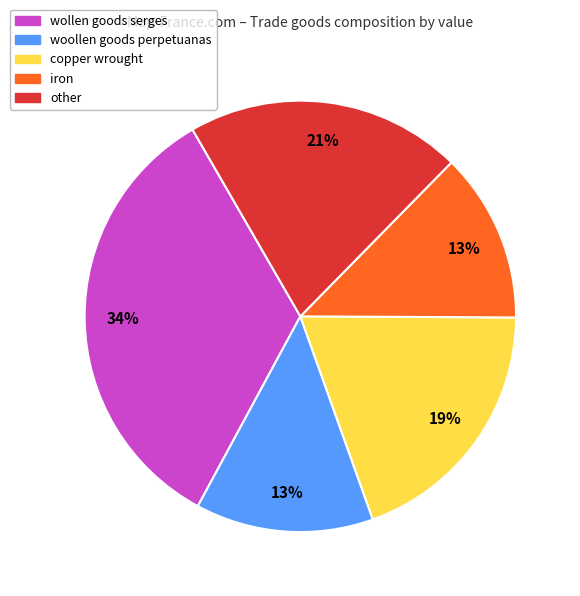

Is there any slice that represents more than half of the pie?

No